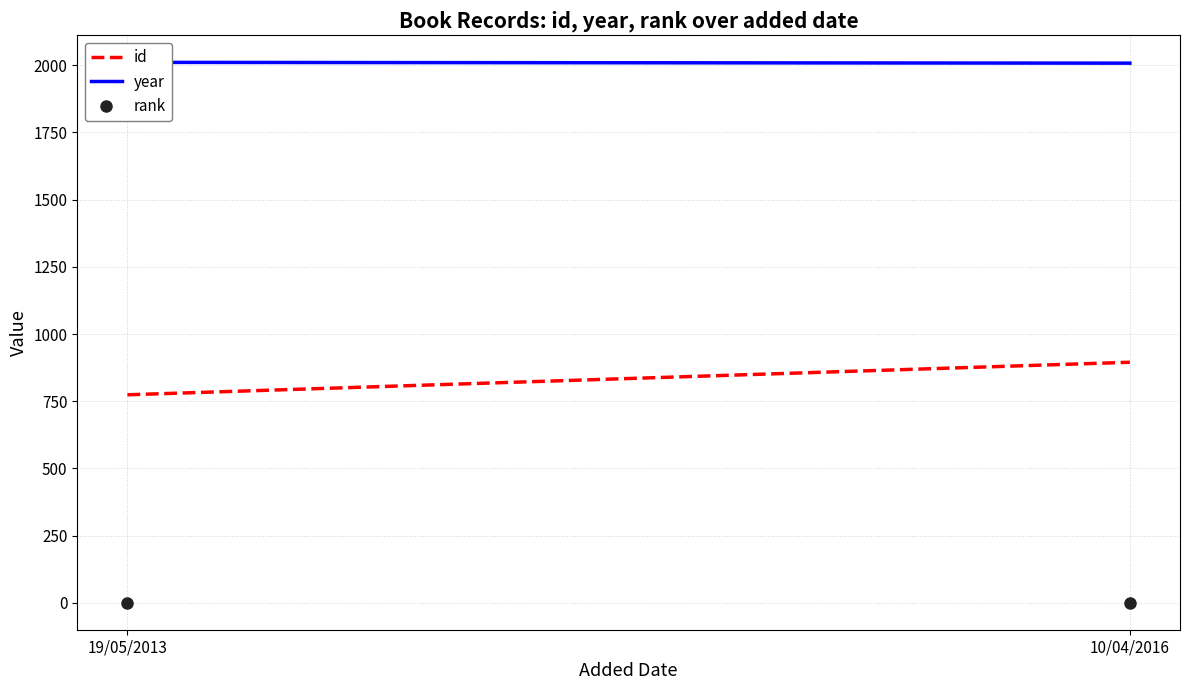

The id series shows 774 at 19/05/2013. True or false?

True